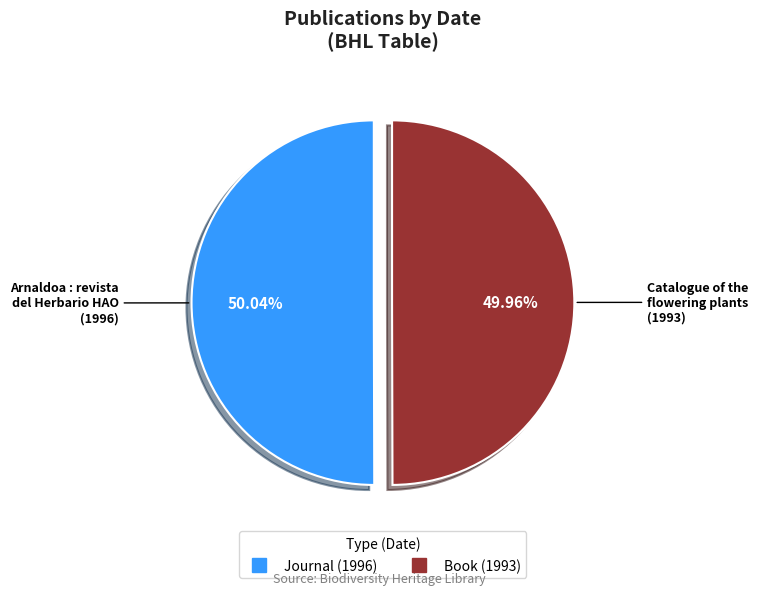

Is there any slice that represents more than half of the pie?

Yes